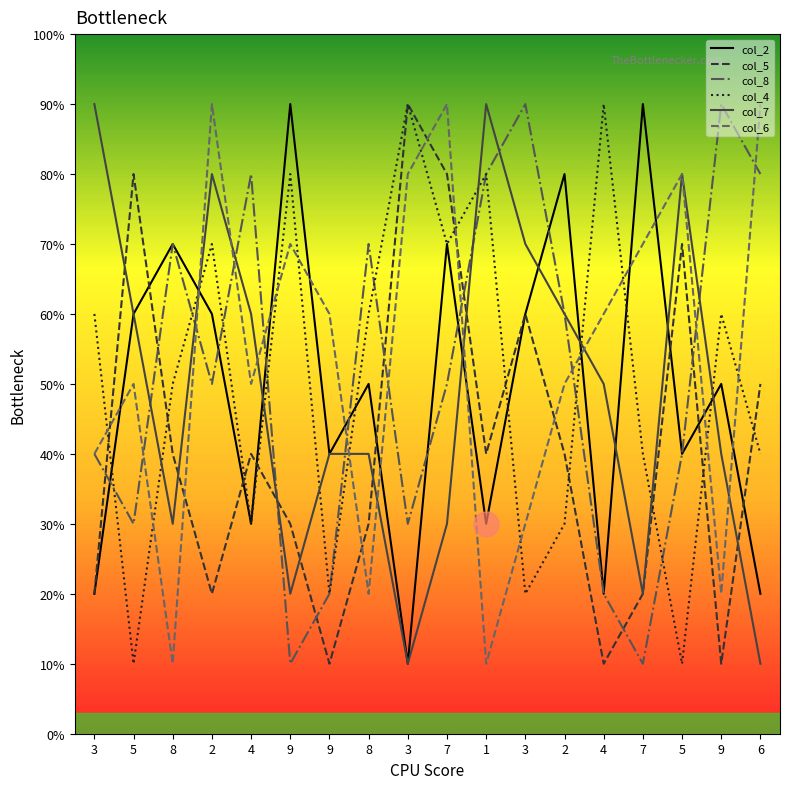

List the series in order of their peak value, highest first.

col_2, col_5, col_8, col_4, col_7, col_6